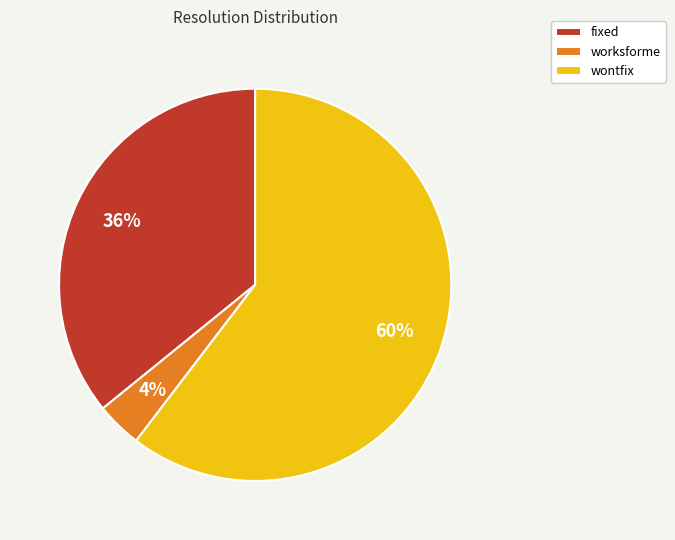

Do wontfix and fixed together represent more than half of the pie?

Yes